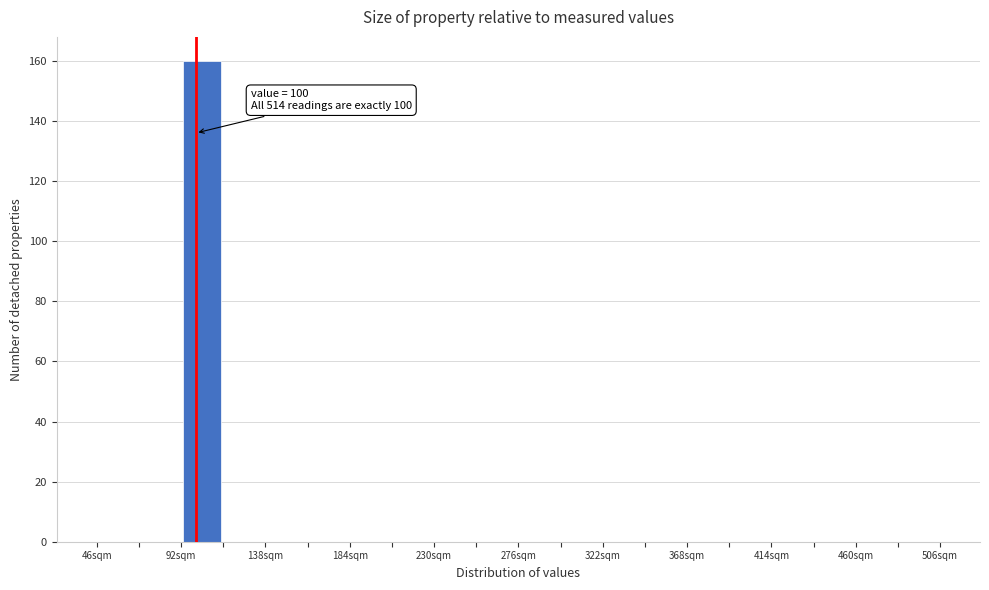

Which range on the x-axis has the tallest bar?

92 to 115